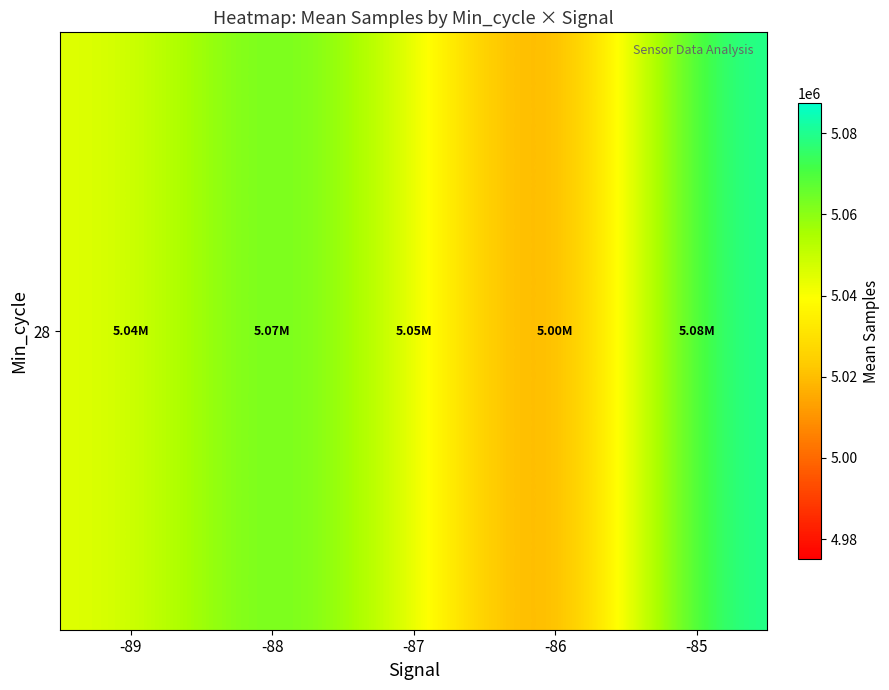

What is the sum of all values?

25244325.2